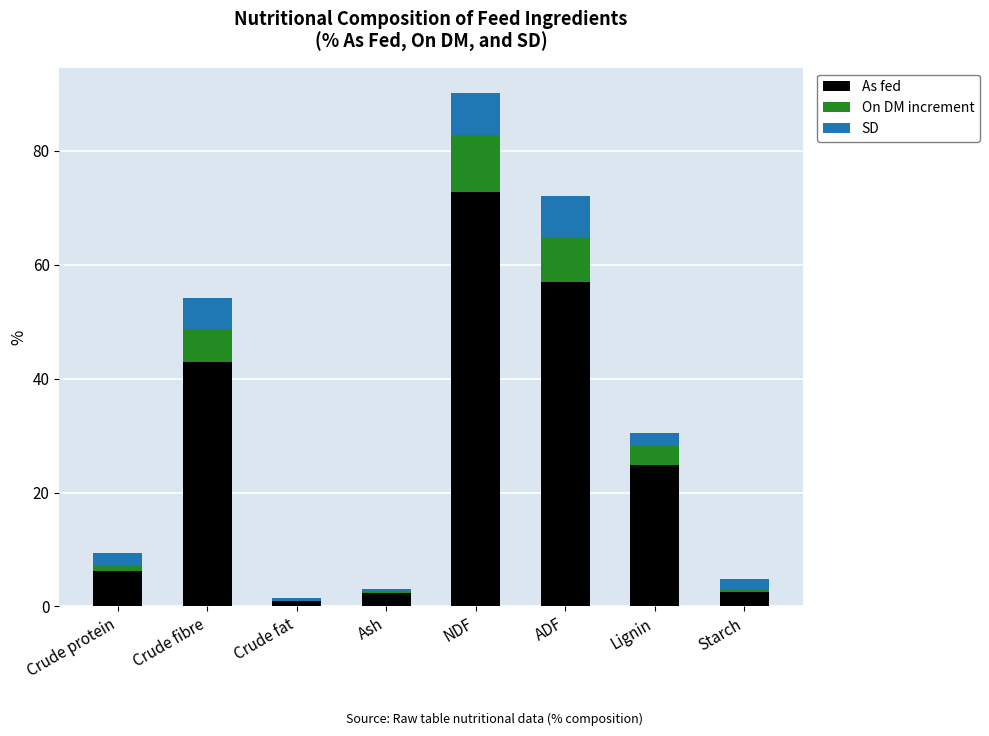

How many data points does each series have?

8